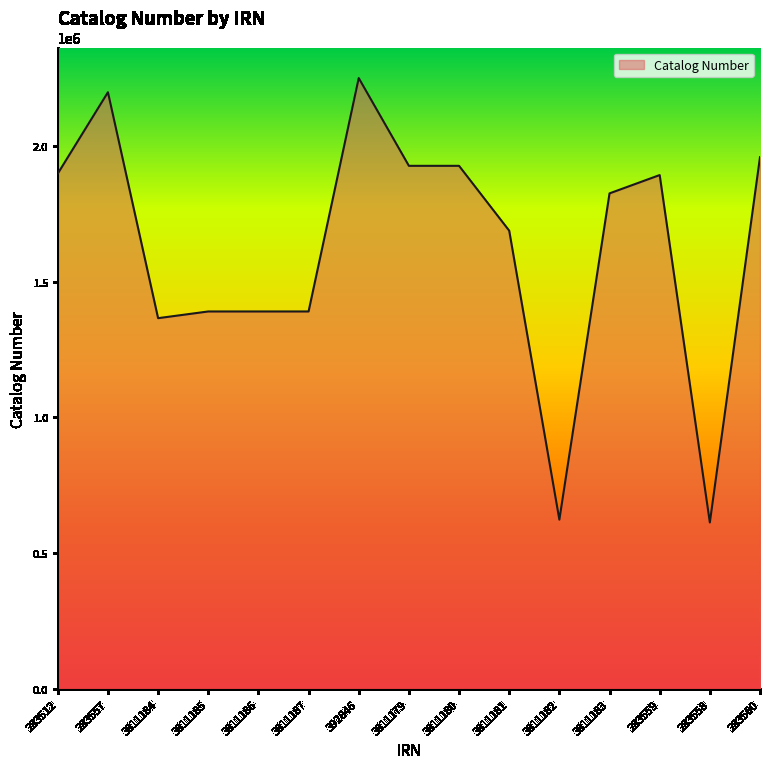

The chart shows a value of 1957818 at 283560. True or false?

True